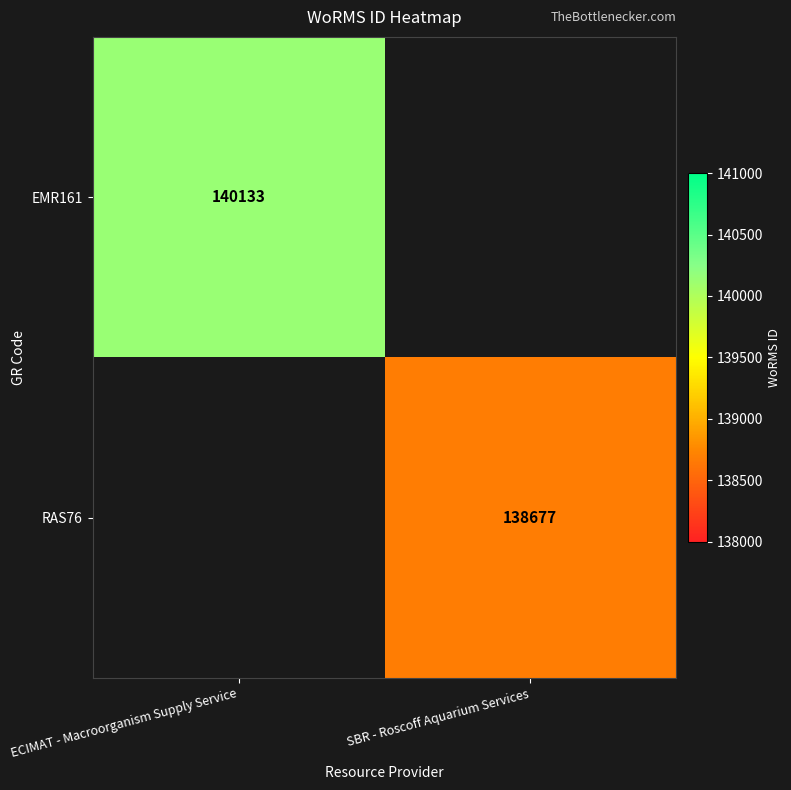

The value of EMR161 at ECIMAT - Macroorganism Supply Service is 140133. True or false?

True